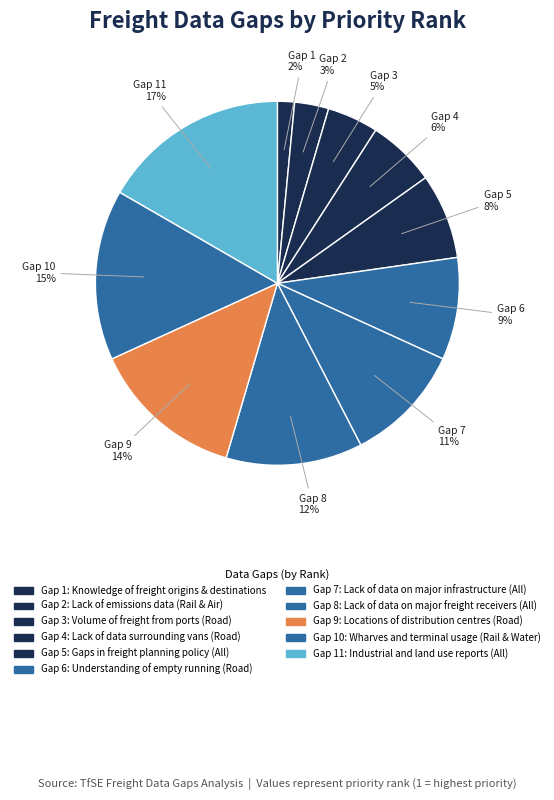

How many segments does this pie chart have?

11